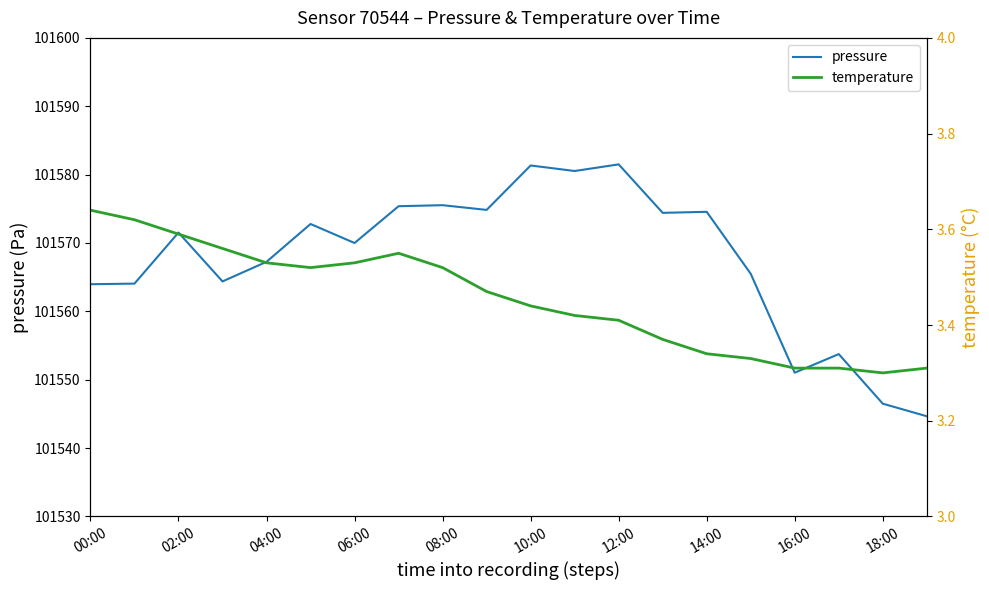

True or false: pressure and temperature intersect in this chart.

False